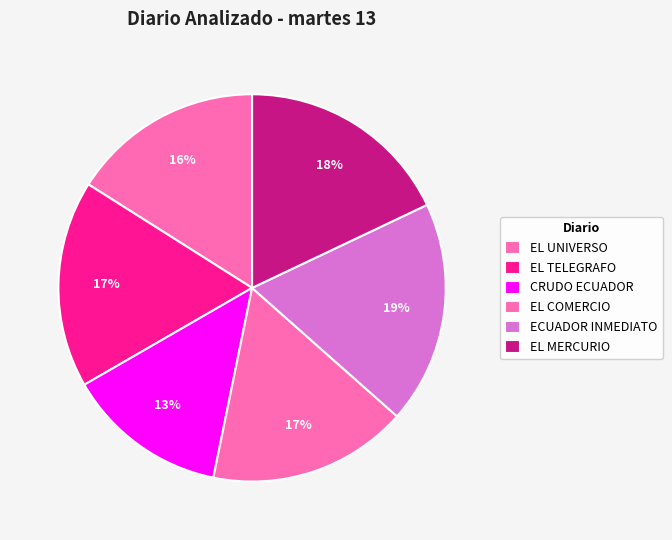

How many slices are in this pie chart?

6